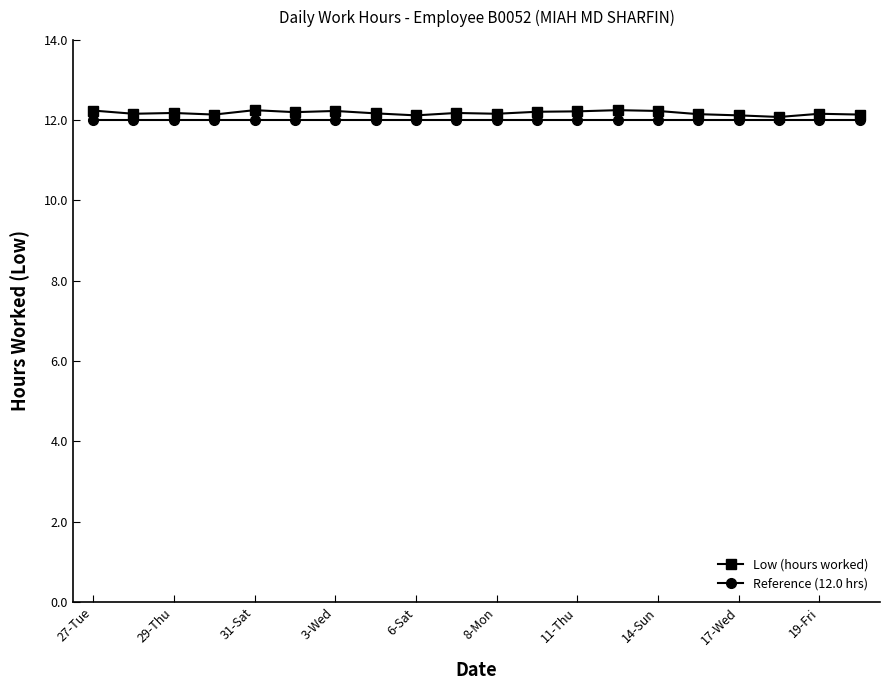

What is the value of the Low (hours worked) point at the 18th from the left?

12.1